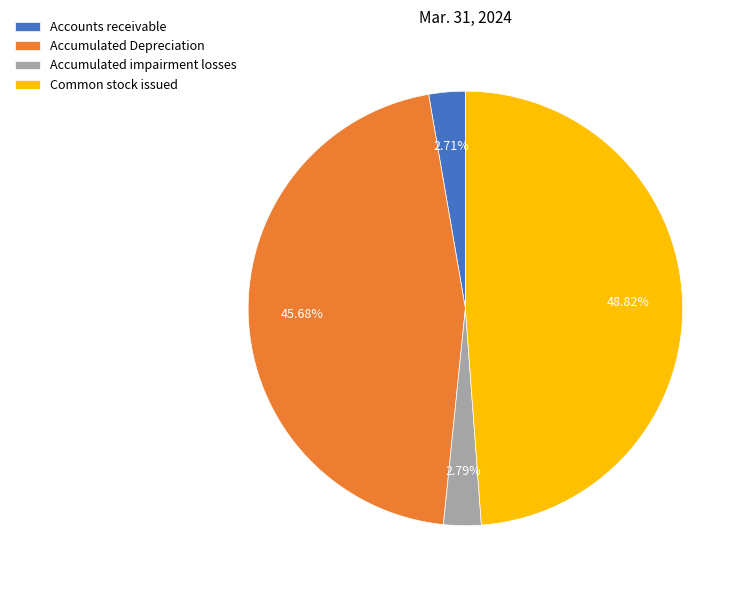

To the nearest percent, what portion does Accumulated Depreciation represent?

46%